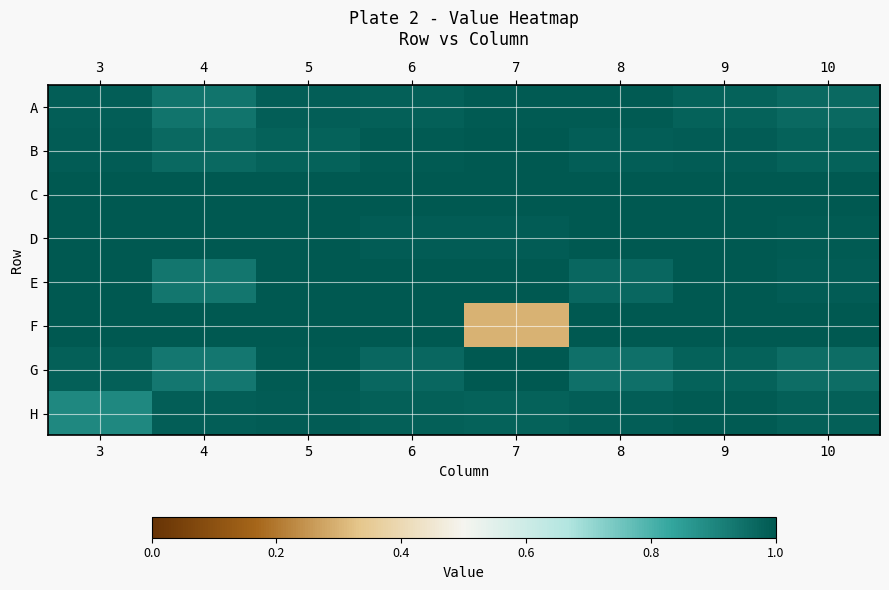

Count the number of categories in the chart.

8